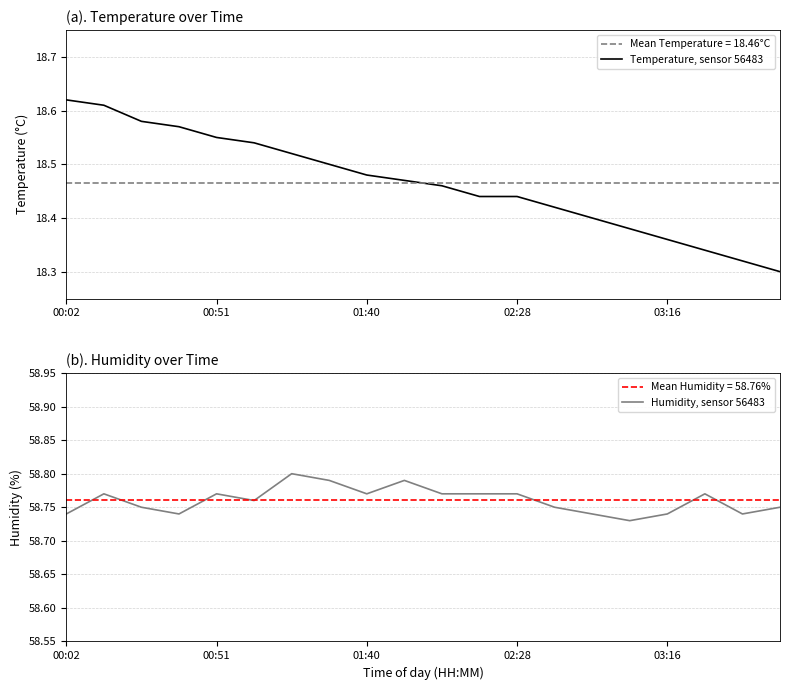

List the series in order of their overall mean, highest first.

humidity, temperature